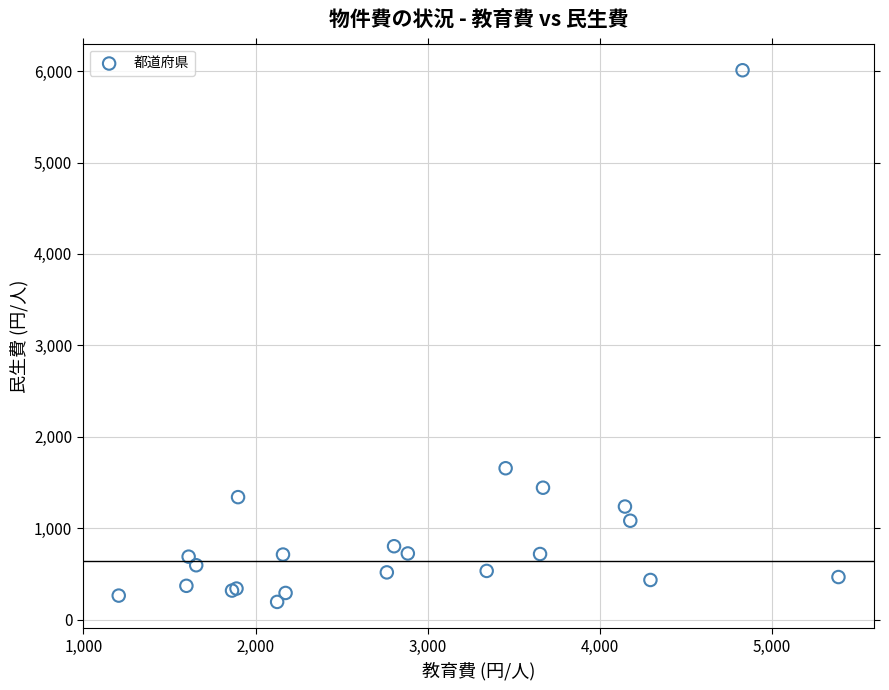

What Y value in the scatter plot is closest to 3101?

1656